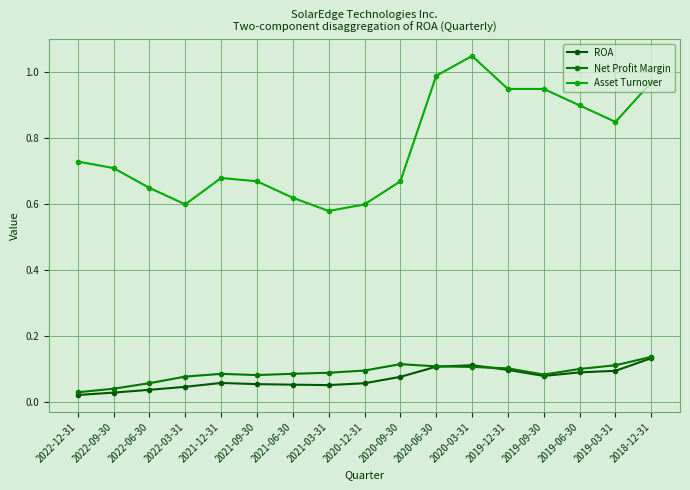

How many categories are shown in the chart?

17